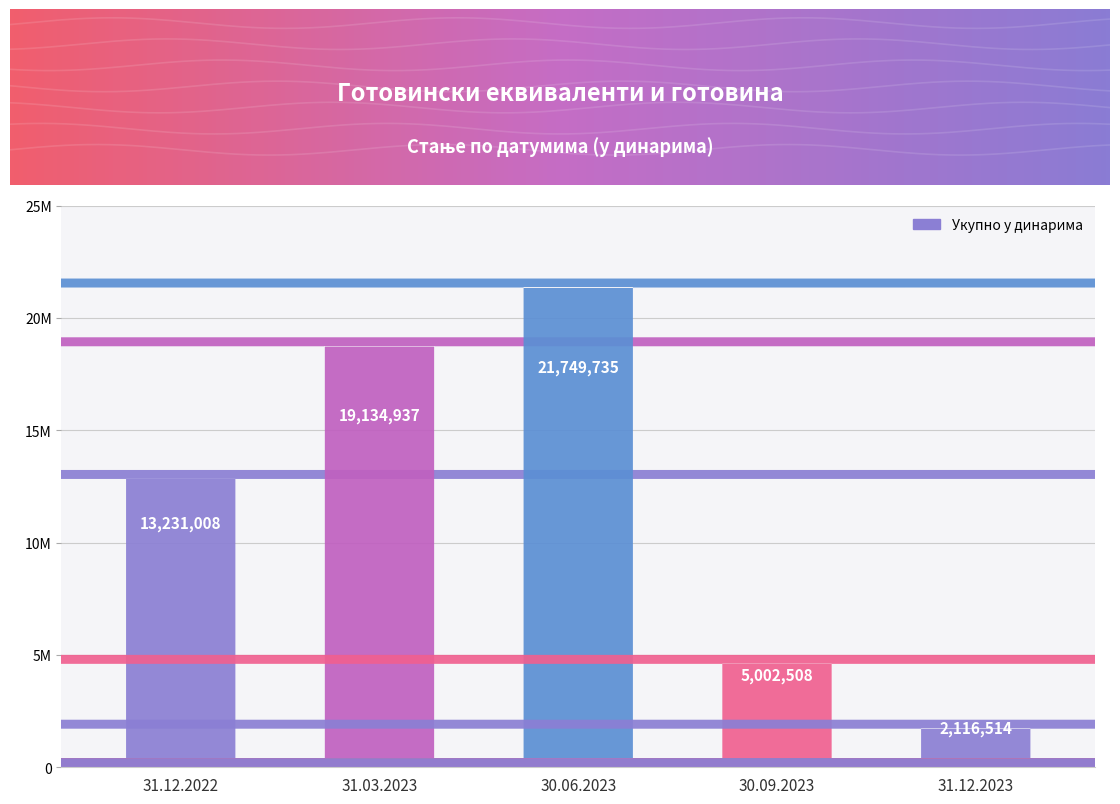

Reading left to right, what are all the values shown in this chart?

31.12.2022=13231008	31.03.2023=19134937	30.06.2023=21749735	30.09.2023=5002508	31.12.2023=2116514